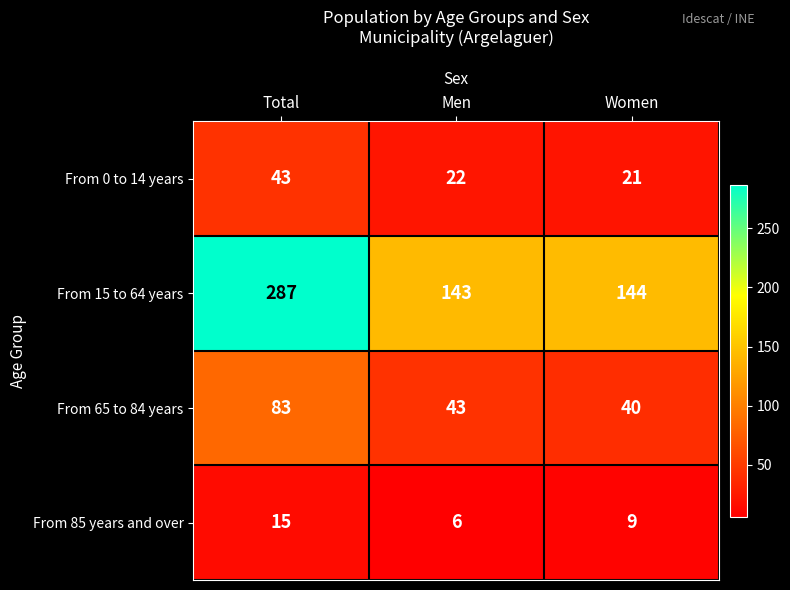

List the series in order of their peak value, highest first.

From 15 to 64 years, From 65 to 84 years, From 0 to 14 years, From 85 years and over